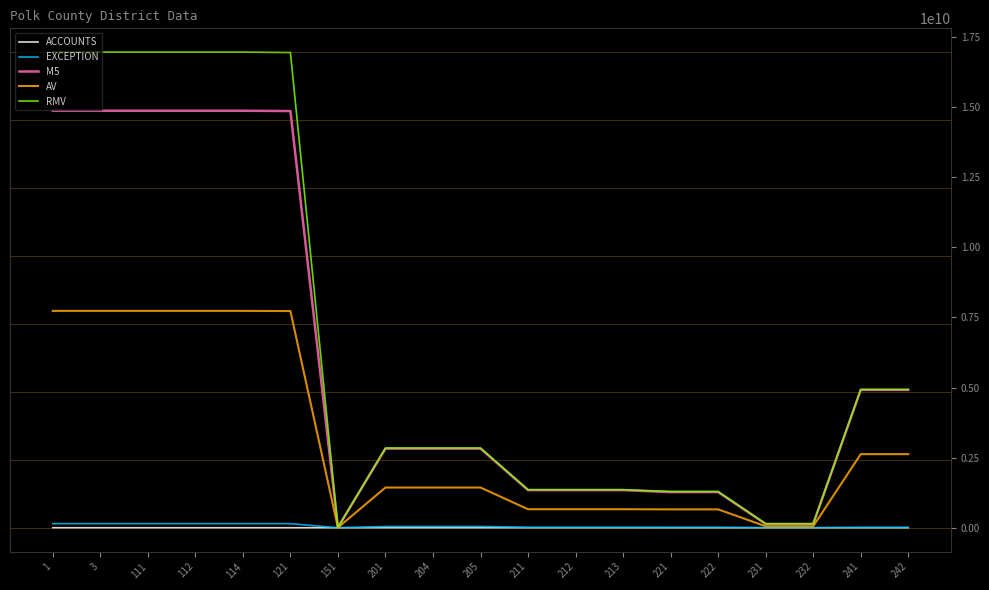

Is the value of EXCEPTION at 204 greater than the value of M5 at 241?

No